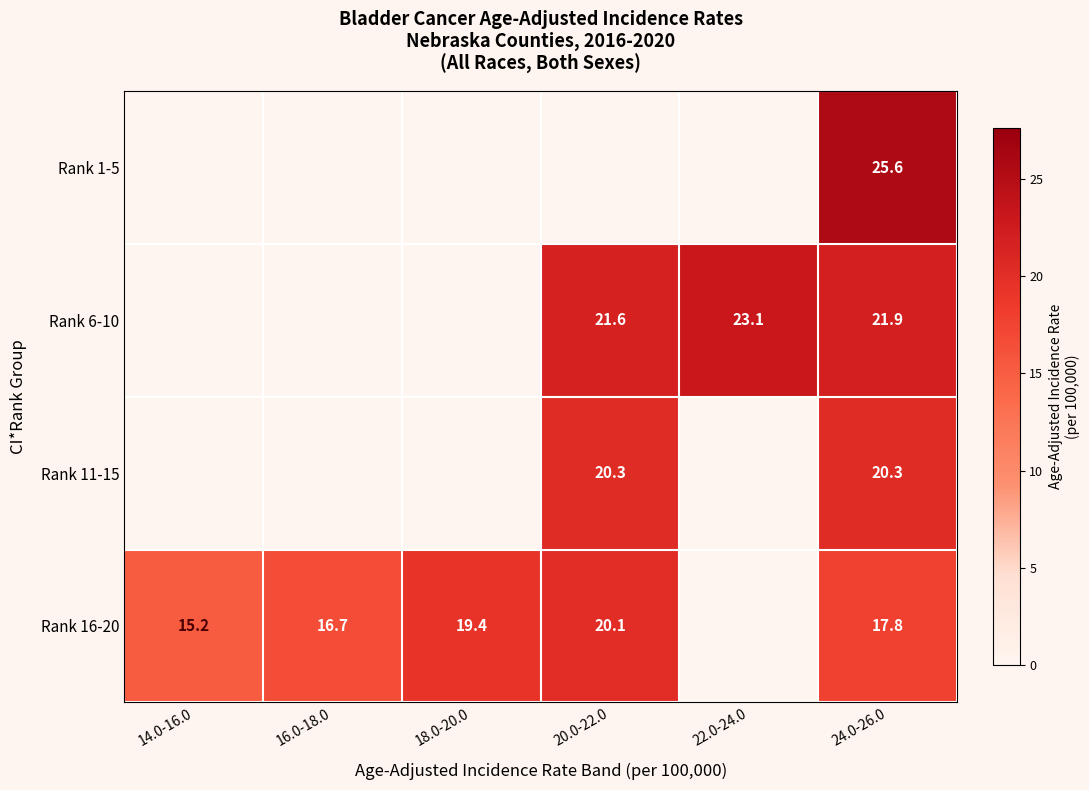

What is the greatest value displayed?

25.6